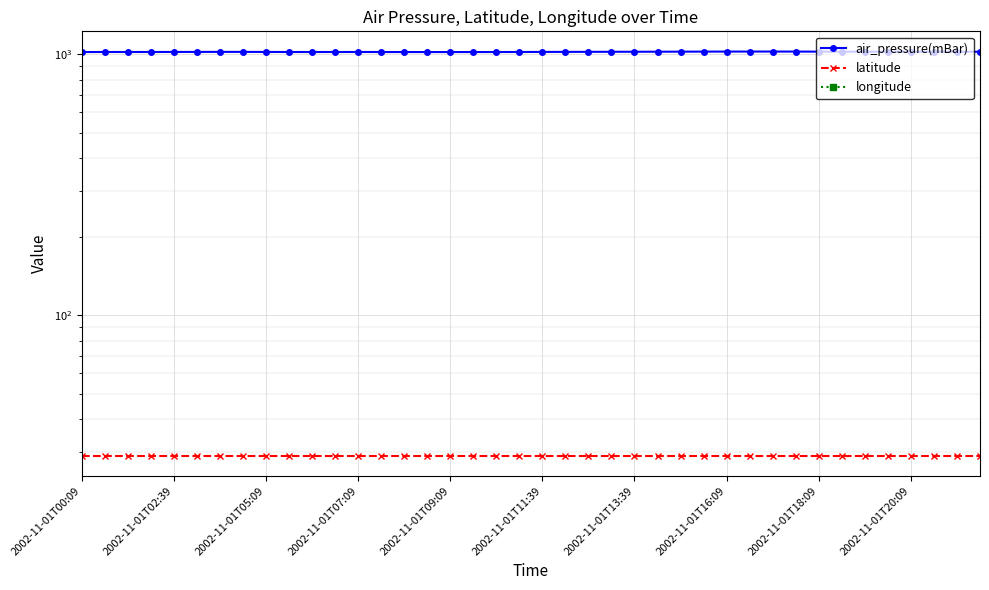

Is it true that latitude equals 40.4 at 2002-11-01T07:09?

False